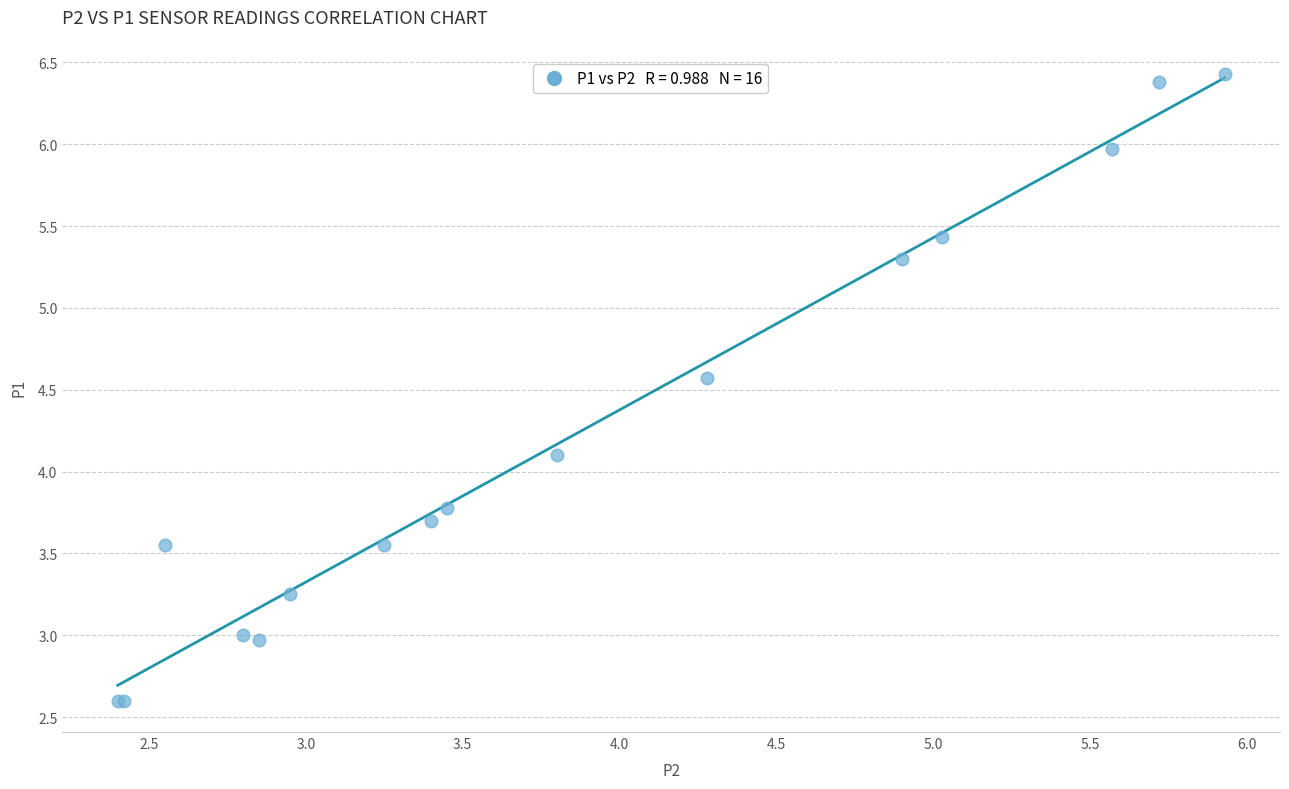

What Y value in the scatter plot is closest to 4?

4.1